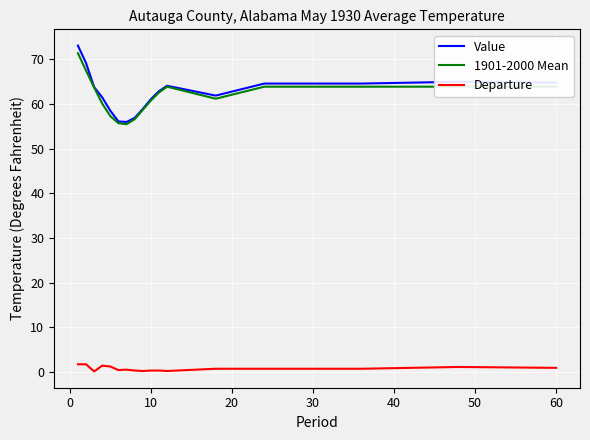

Which series has the widest spread of values?

Value